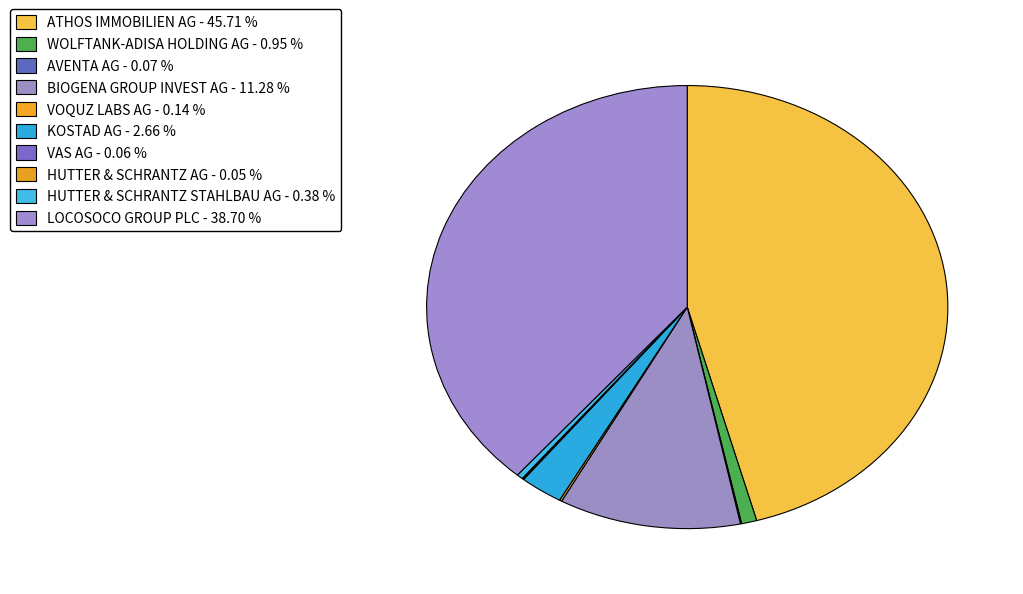

Count the number of slices in the pie.

10